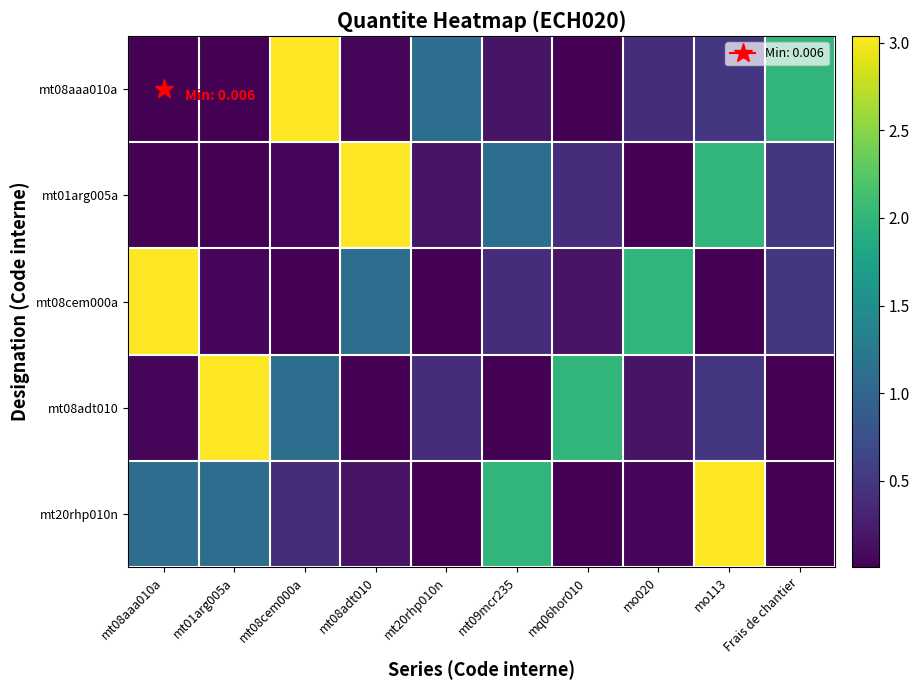

Rank the series at mt08cem000a from lowest to highest value.

mt08cem000a, mt01arg005a, mt20rhp010n, mt08adt010, mt08aaa010a